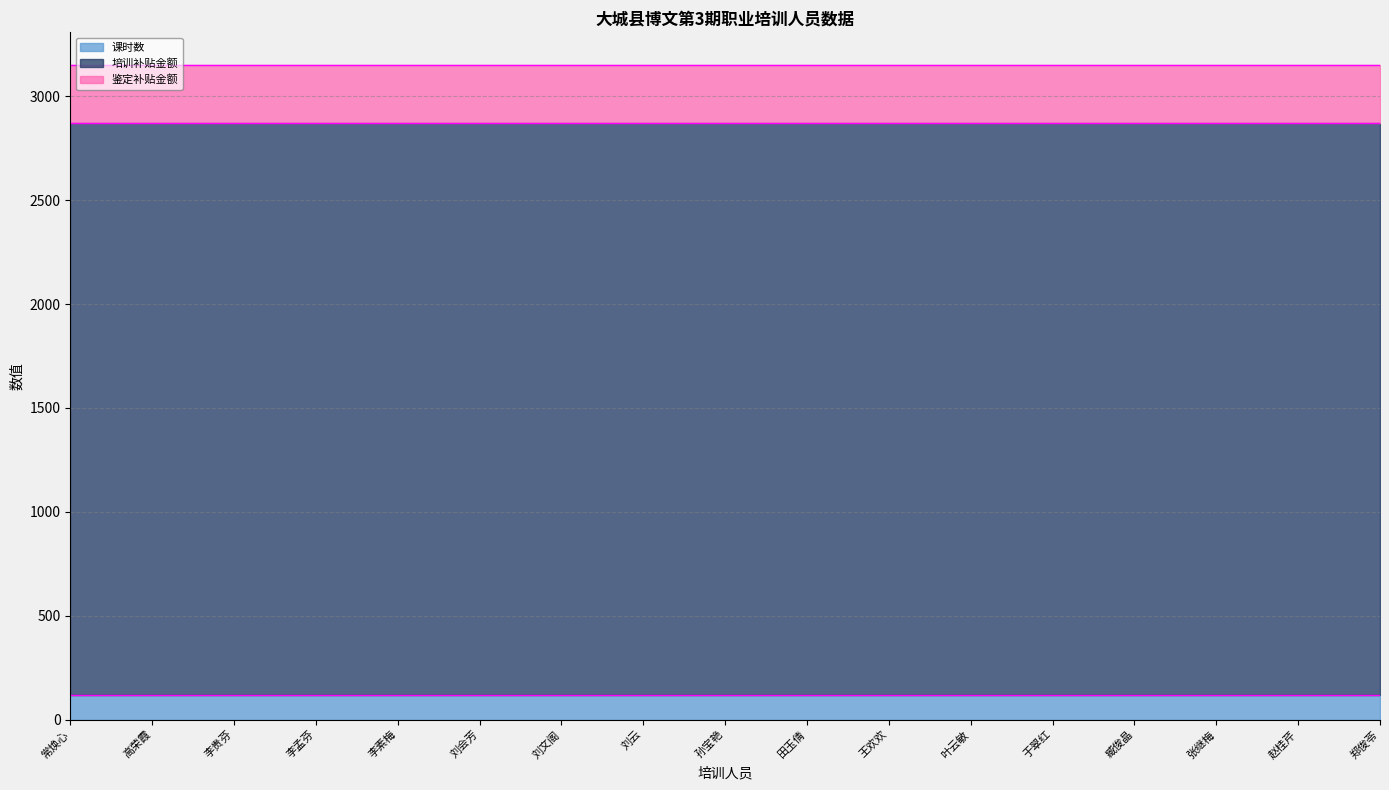

What is the label of the 5th point from the right?

于翠红